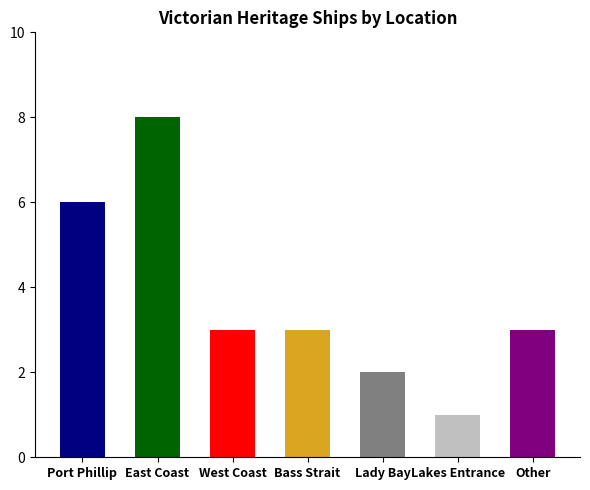

True or false: the data shows 4 at West Coast.

False